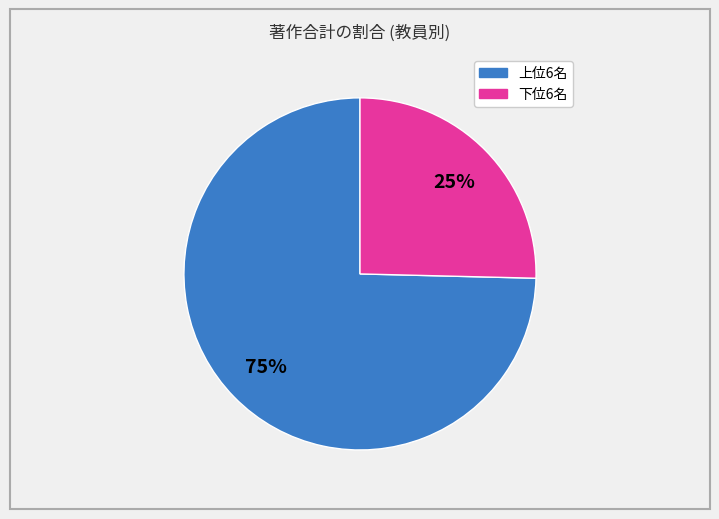

To the nearest percent, what is the average slice percentage?

50%